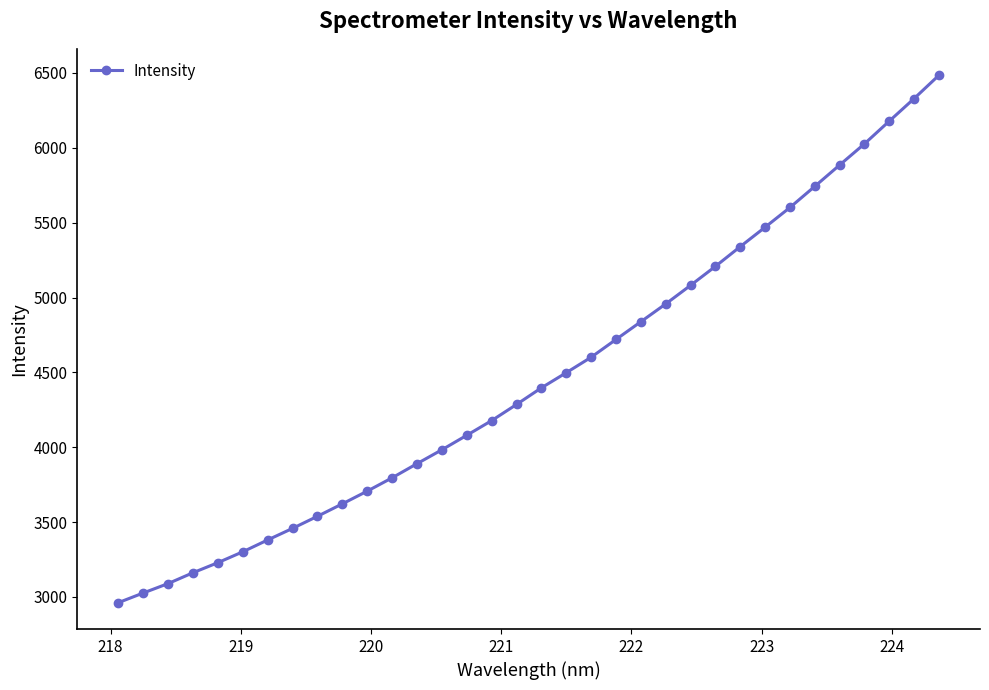

What is the greatest value displayed?

6484.7